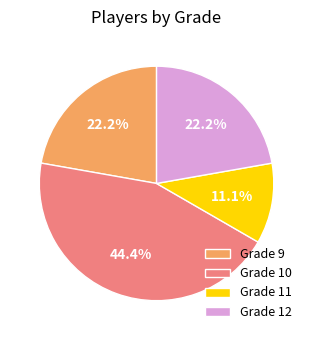

How many slices are in this pie chart?

4